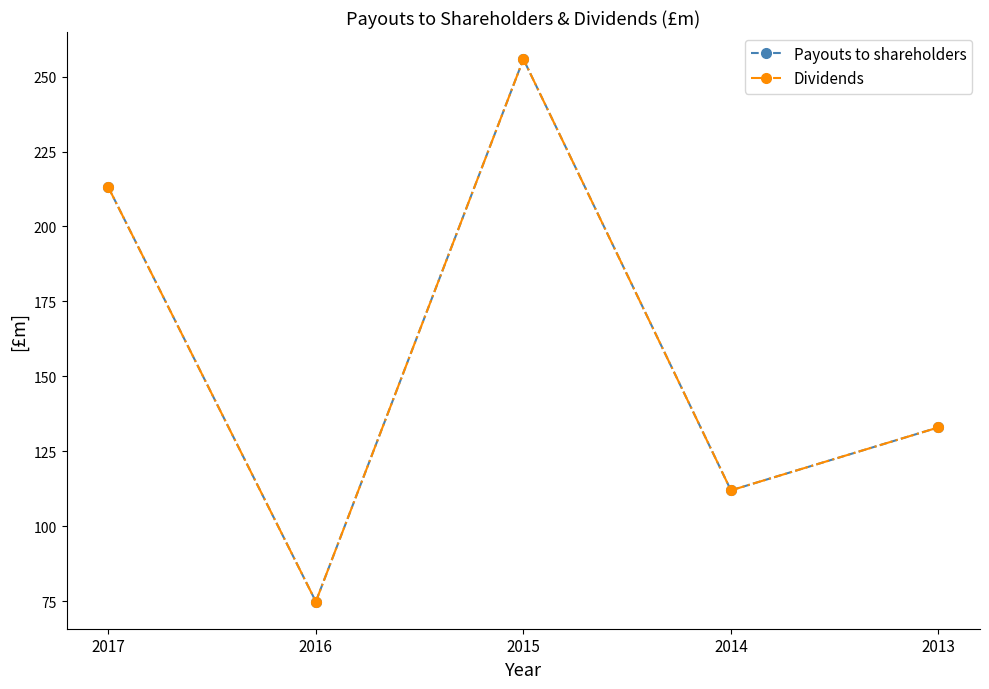

Read the Payouts to shareholders value at 2017.

213.1